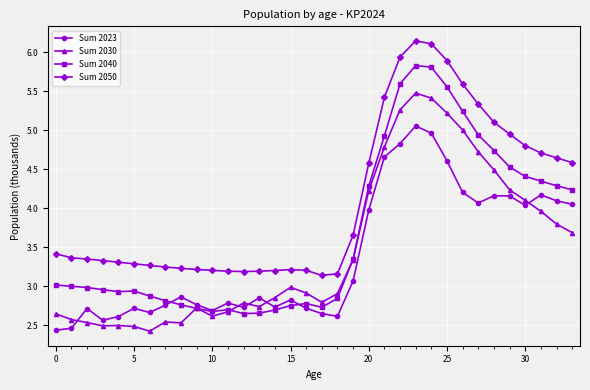

What is the minimum value for Sum 2050?

3.1